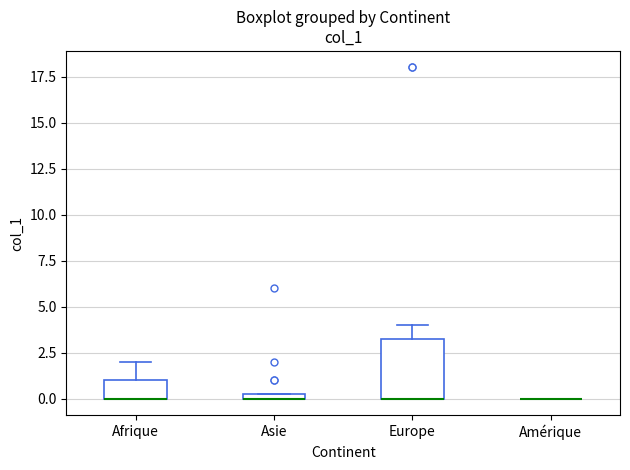

Which box is the tallest, from its lower edge to its upper edge?

Europe